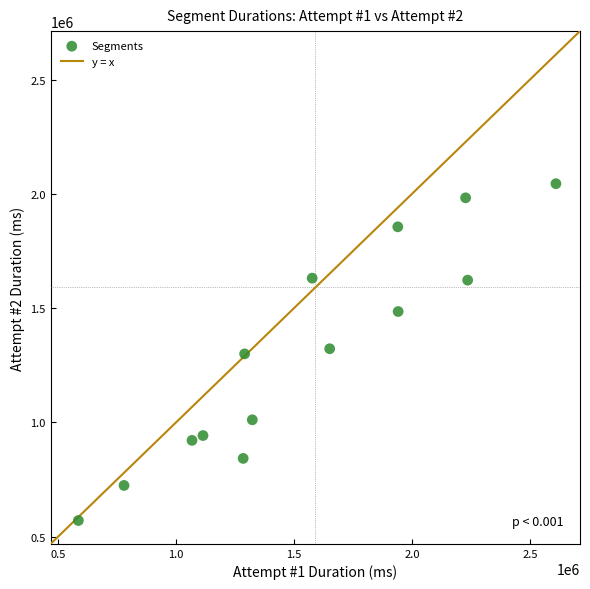

What is the range of X values (max minus min)?

2023607